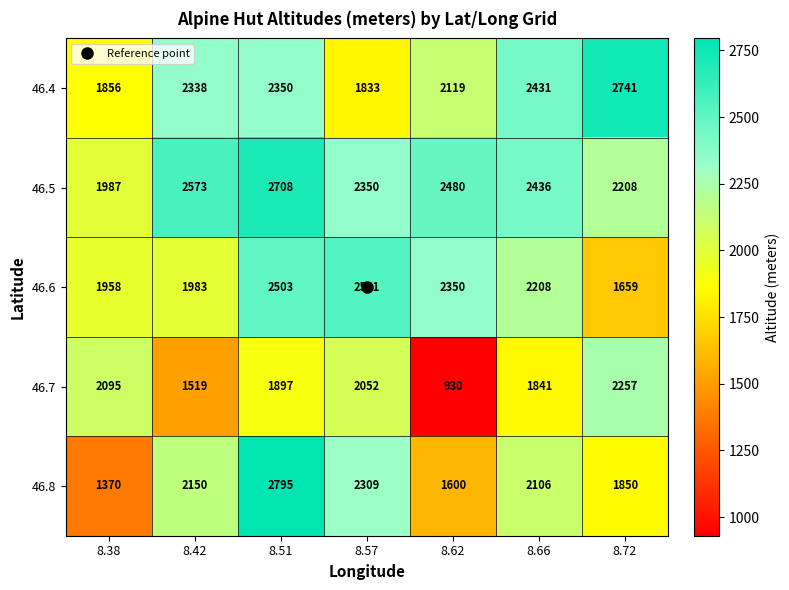

At which label is 46.7 closest to 1593?

8.42